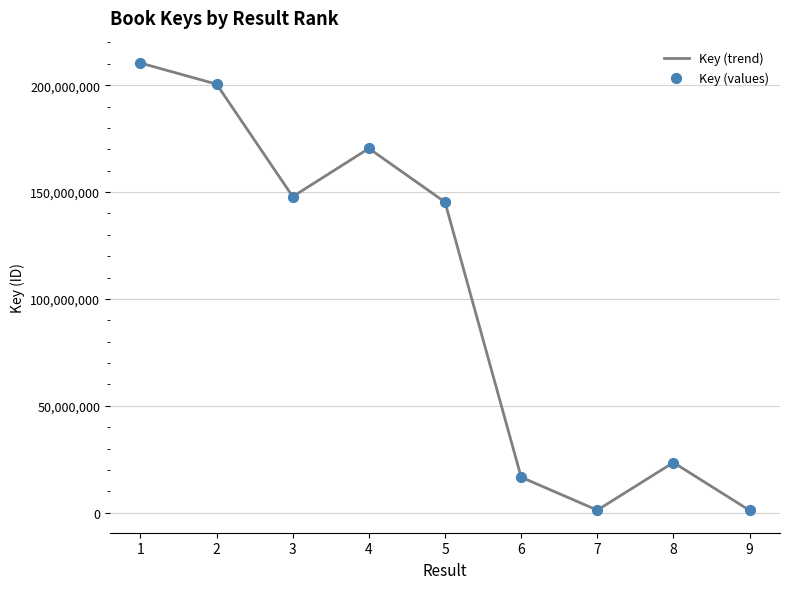

What is the difference between the maximum and minimum values?

209306093